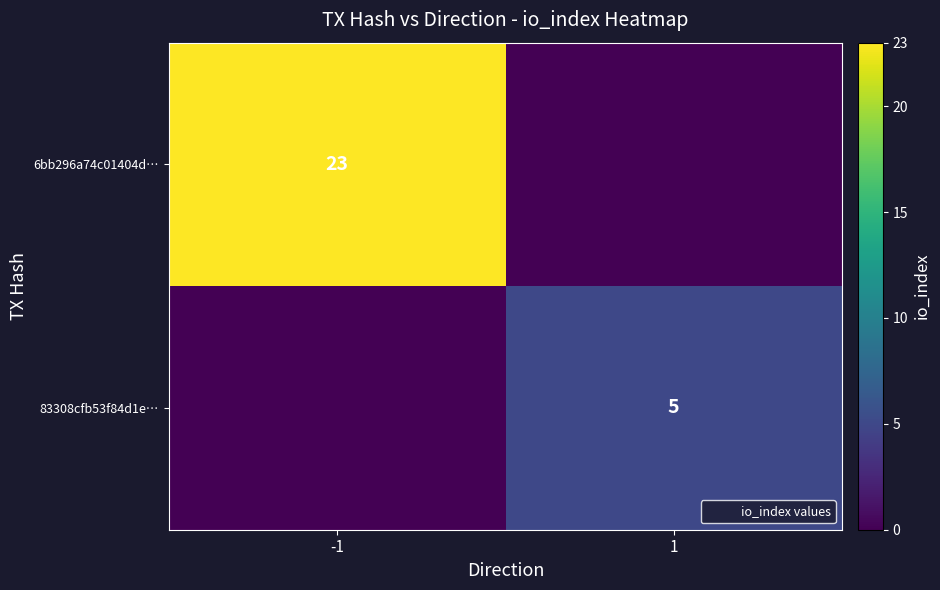

Rank the series by their maximum value, from highest to lowest.

6bb296a74c01404d…, 83308cfb53f84d1e…